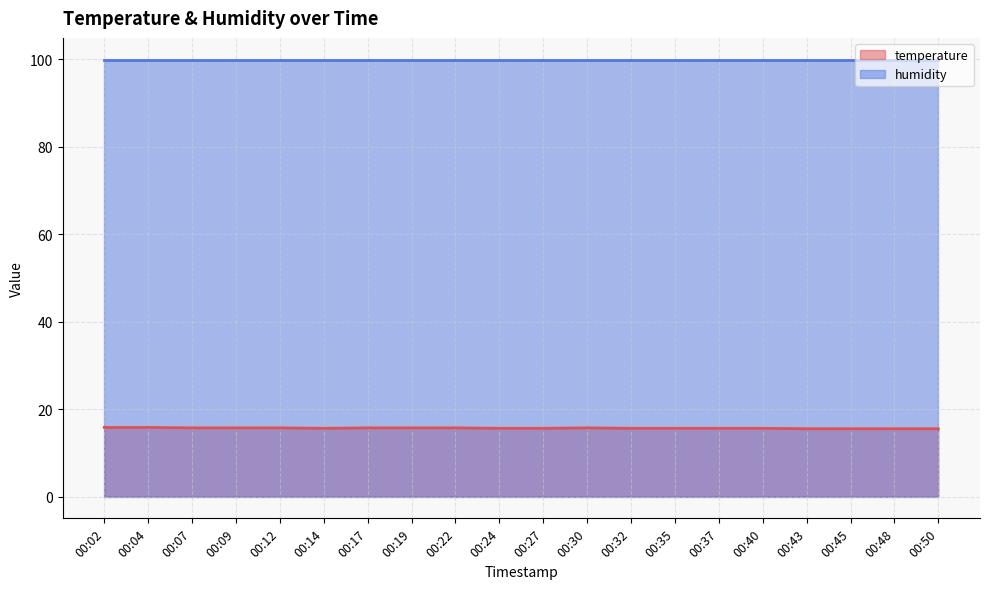

At which category does the chart reach its peak across all series?

00:02